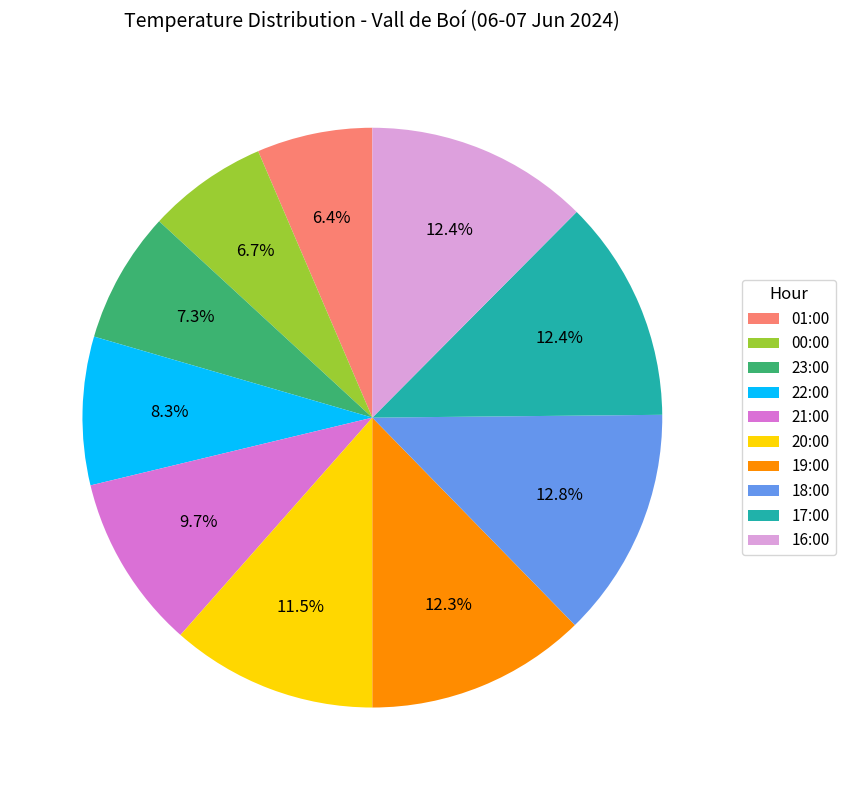

Is it true that 16:00 is 20% of the pie?

False